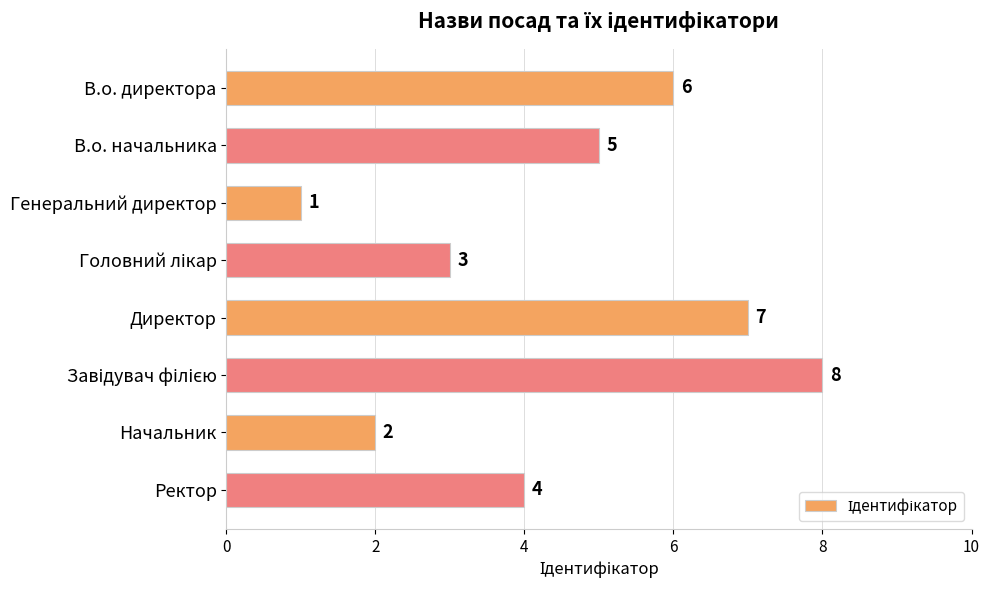

Between Генеральний директор and Начальник, which is larger?

Начальник